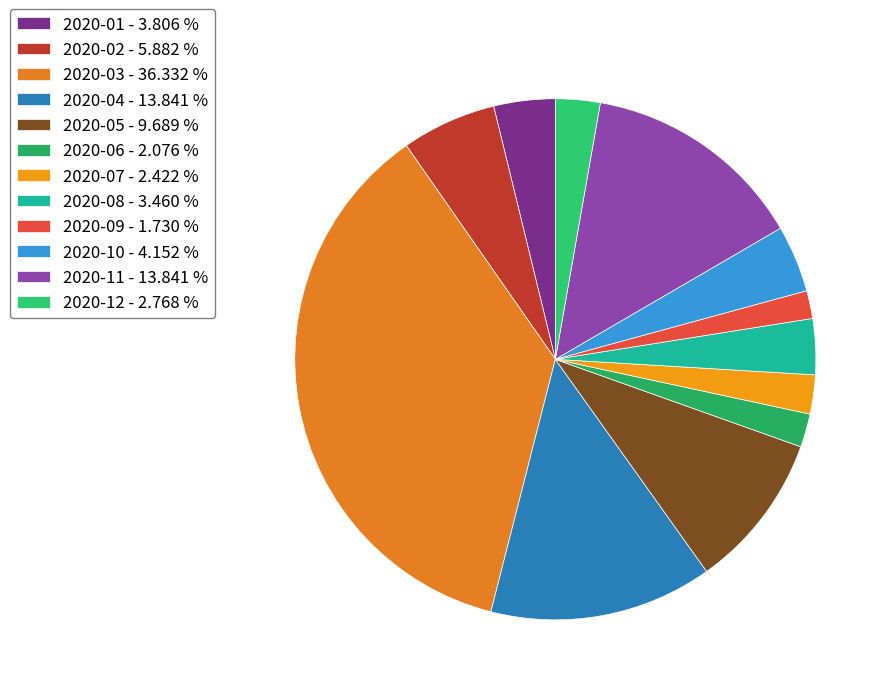

Is there a majority slice in this chart?

No